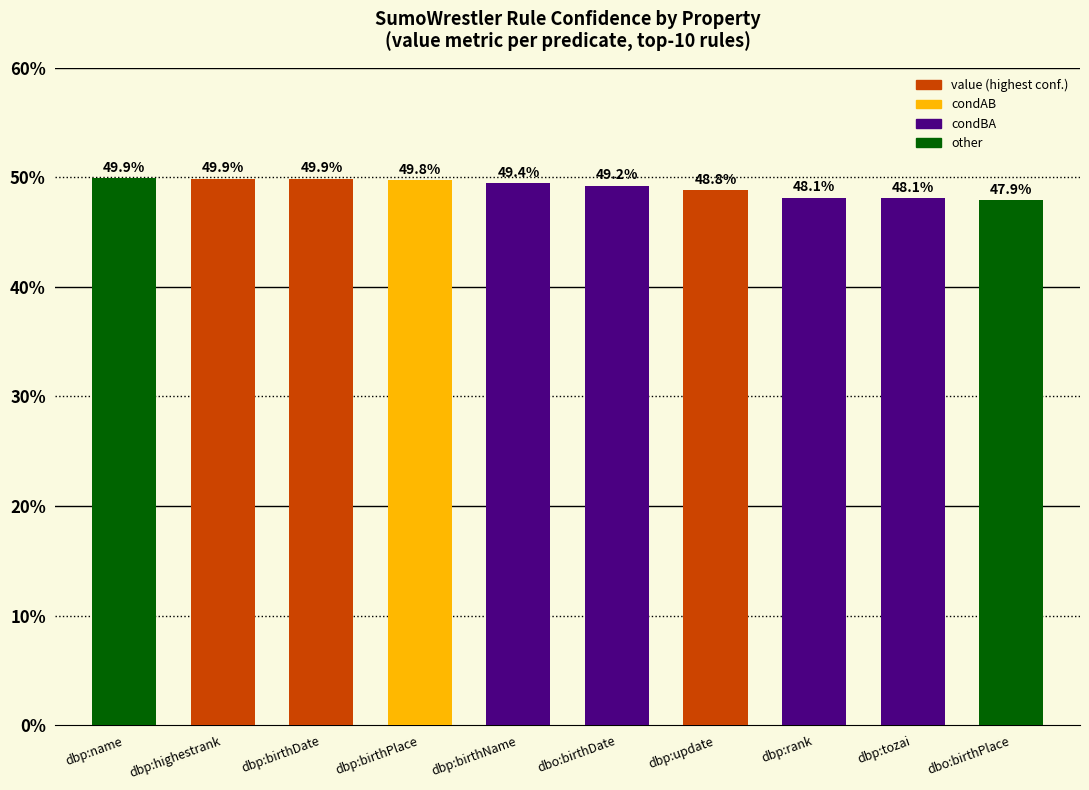

The value at dbp:highestrank is 0.7. True or false?

False